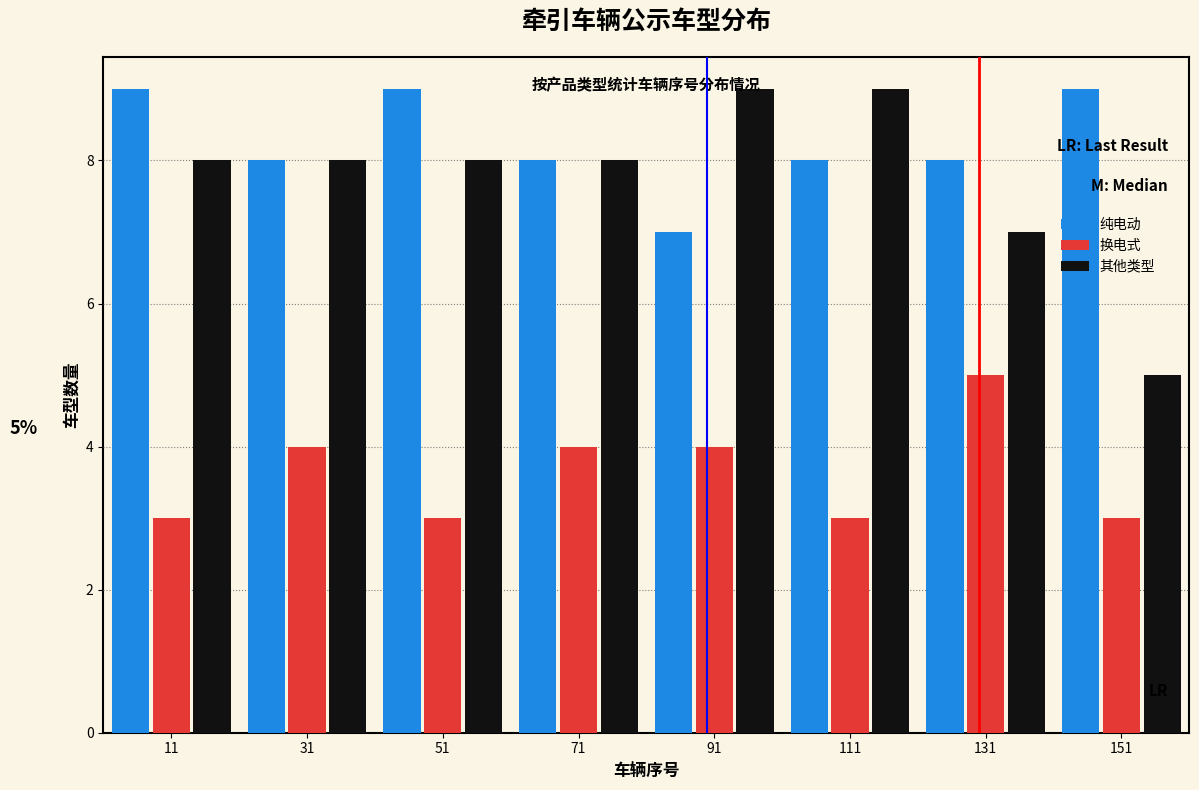

What is the sum of all 其他类型 values?

62